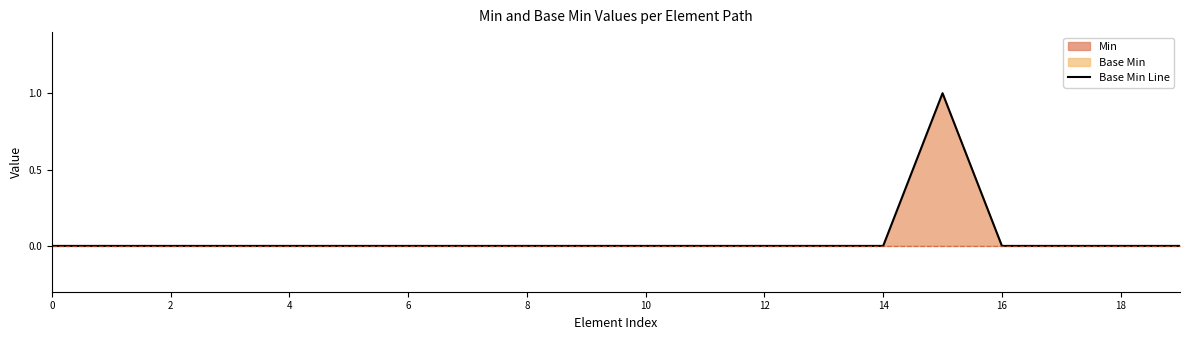

Count the number of data series in this chart.

1